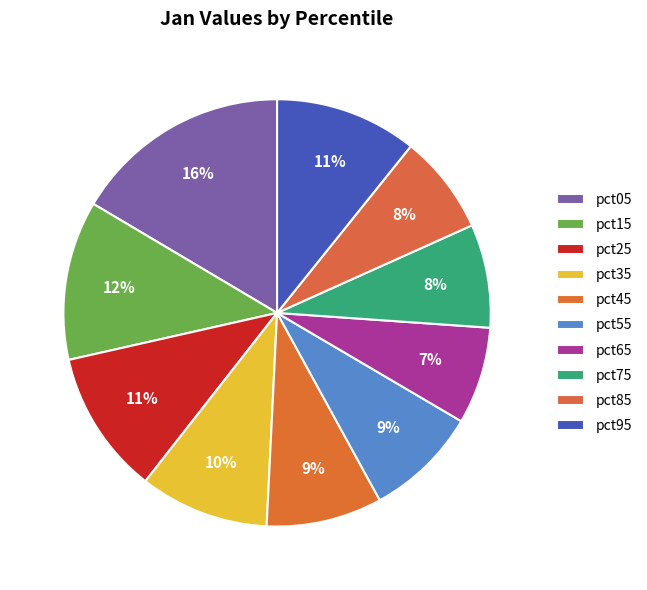

To the nearest percent, what is the difference between the pct35 and pct55 slice percentages?

1%